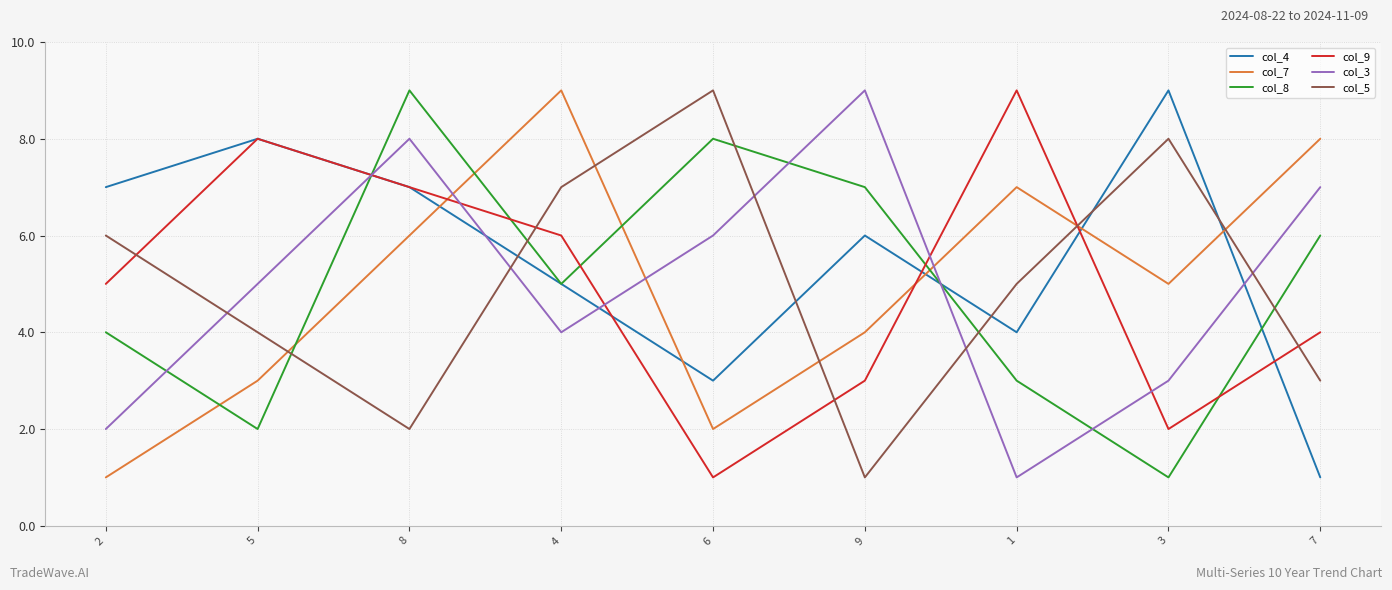

Reading left to right, list all the values displayed in this chart.

col_4: 2=7	5=8	8=7	4=5	6=3	9=6	1=4	3=9	7=1
col_7: 2=1	5=3	8=6	4=9	6=2	9=4	1=7	3=5	7=8
col_8: 2=4	5=2	8=9	4=5	6=8	9=7	1=3	3=1	7=6
col_9: 2=5	5=8	8=7	4=6	6=1	9=3	1=9	3=2	7=4
col_3: 2=2	5=5	8=8	4=4	6=6	9=9	1=1	3=3	7=7
col_5: 2=6	5=4	8=2	4=7	6=9	9=1	1=5	3=8	7=3